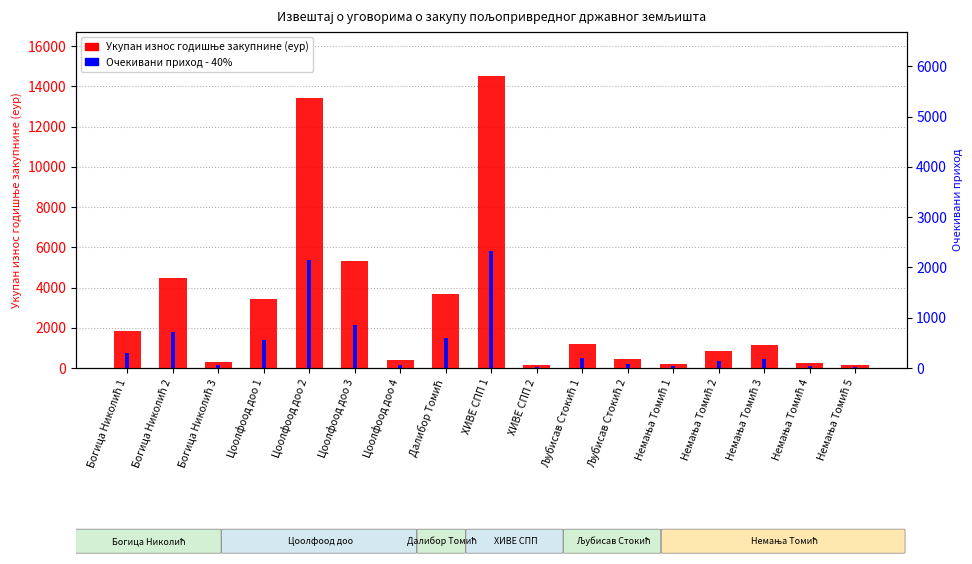

List the labels in order of Очекивани приход - 40% value, largest first.

ХИВЕ СПП 1, Цоолфоод доо 2, Цоолфоод доо 3, Богица Николић 2, Далибор Томић, Цоолфоод доо 1, Богица Николић 1, Љубисав Стокић 1, Немања Томић 3, Немања Томић 2, Љубисав Стокић 2, Цоолфоод доо 4, Богица Николић 3, Немања Томић 4, Немања Томић 1, Немања Томић 5, ХИВЕ СПП 2